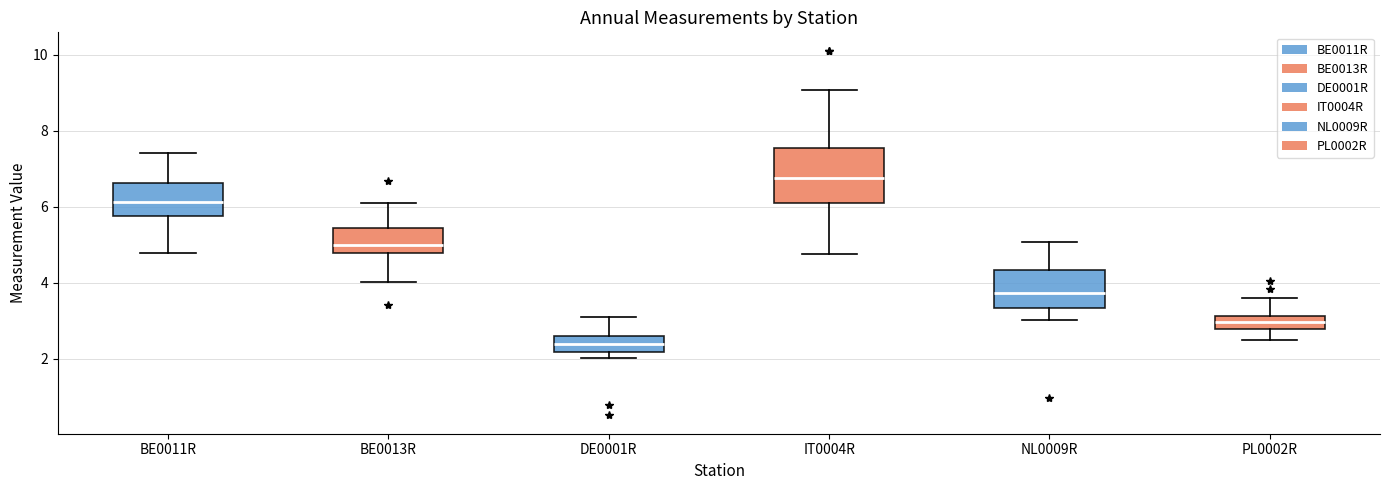

Reading left to right, read every box against the y-axis: the position of its median line, the range the box covers, and the ends of its whiskers. The values are not printed on the chart, so give them approximately, as read against the axis.

BE0011R: median 6.2, box 5.8 to 6.6, whiskers 4.8 to 7.4
BE0013R: median 5.0, box 4.8 to 5.4, whiskers 4.0 to 6.0
DE0001R: median 2.4, box 2.2 to 2.6, whiskers 2.0 to 3.0
IT0004R: median 6.8, box 6.2 to 7.6, whiskers 4.8 to 9.0
NL0009R: median 3.8, box 3.4 to 4.4, whiskers 3.0 to 5.0
PL0002R: median 3.0, box 2.8 to 3.2, whiskers 2.4 to 3.6